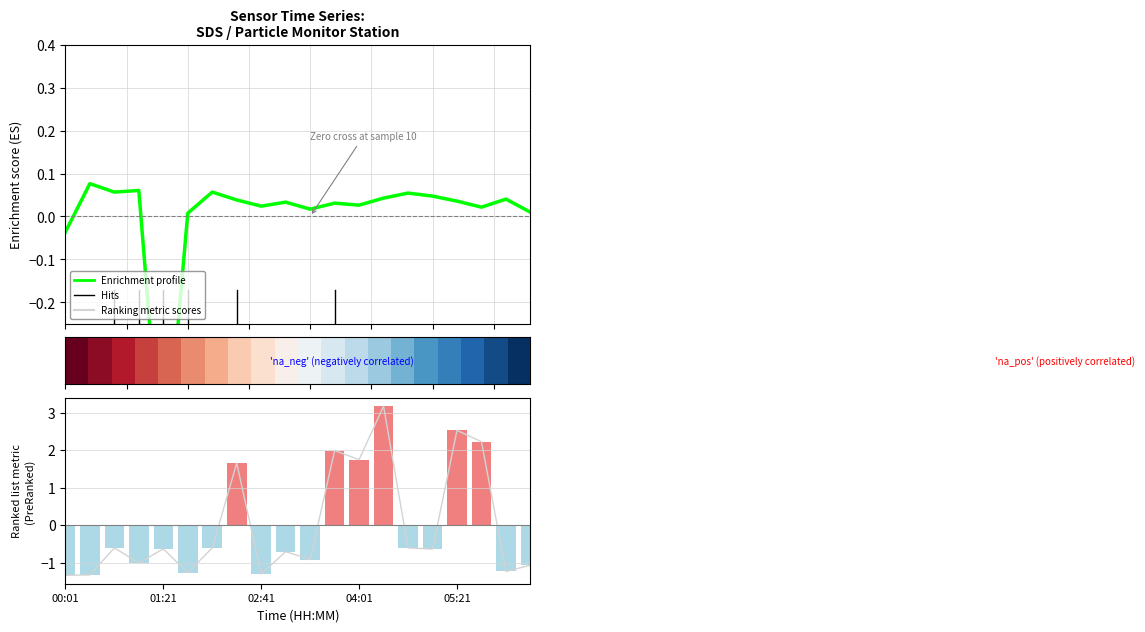

How many categories are shown in the chart?

20